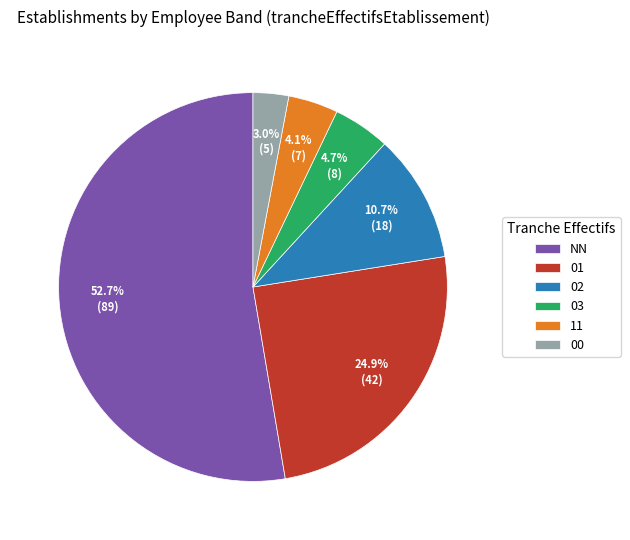

What is the majority slice?

NN